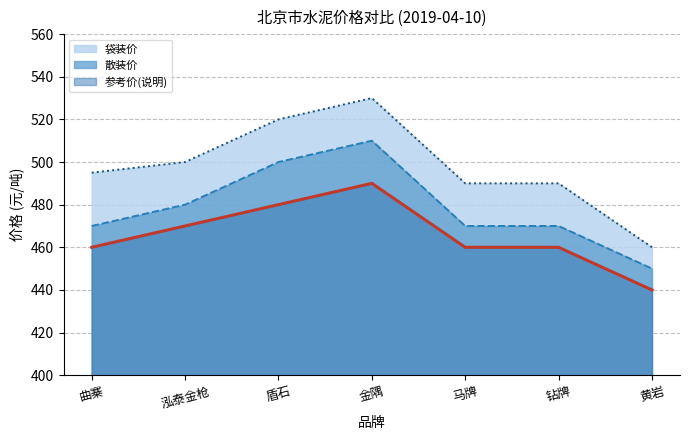

Count the 参考价(说明) values in the range 460 to 480.

5